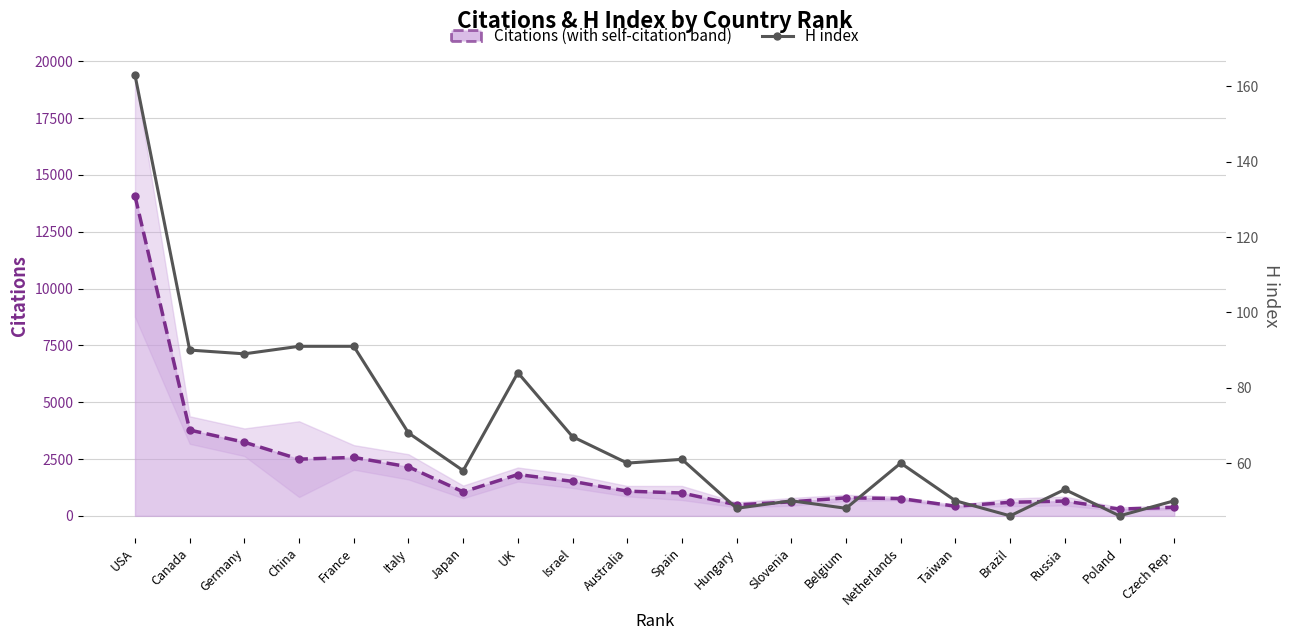

What is the total value across all series at Netherlands?

821